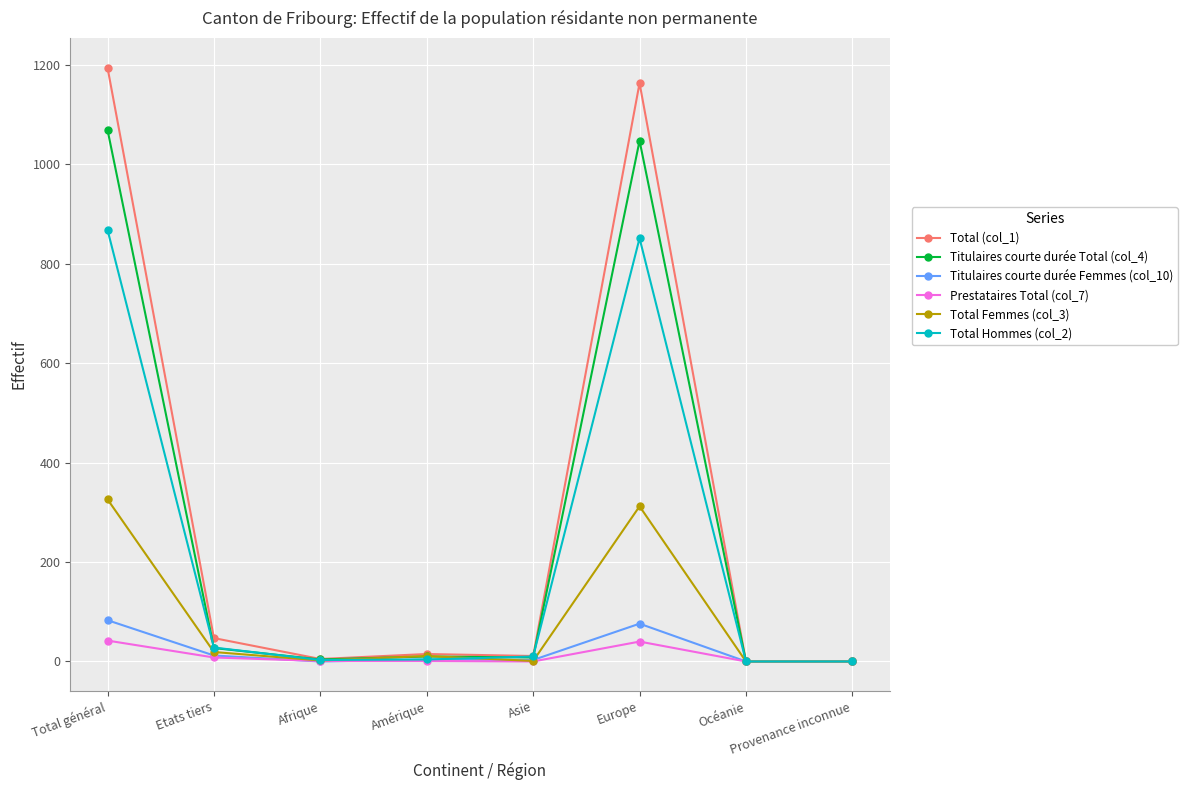

Count the number of data series in this chart.

6